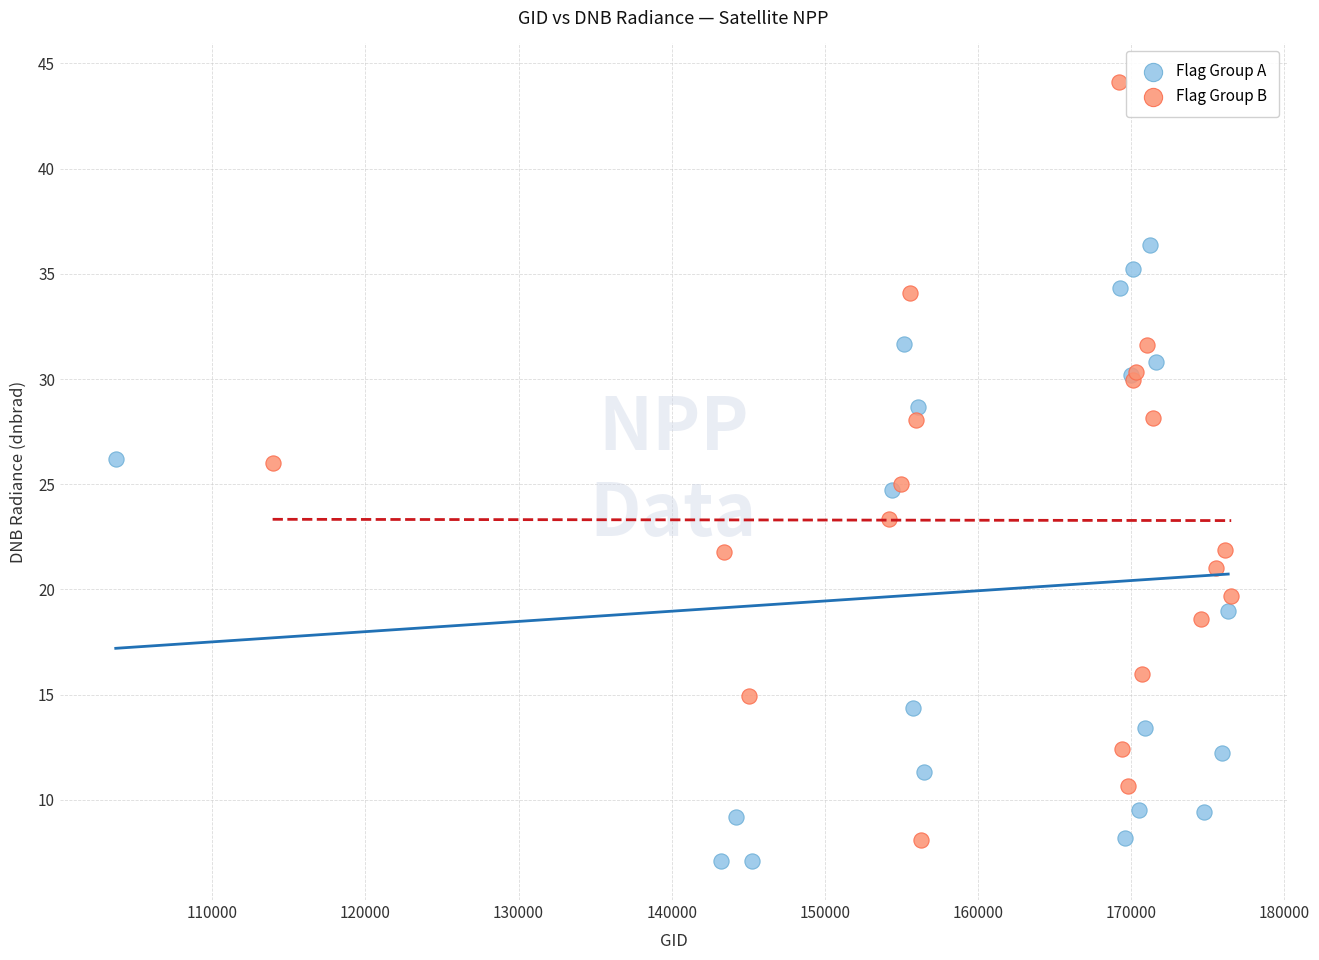

Which series reaches the maximum Y coordinate?

Flag Group B